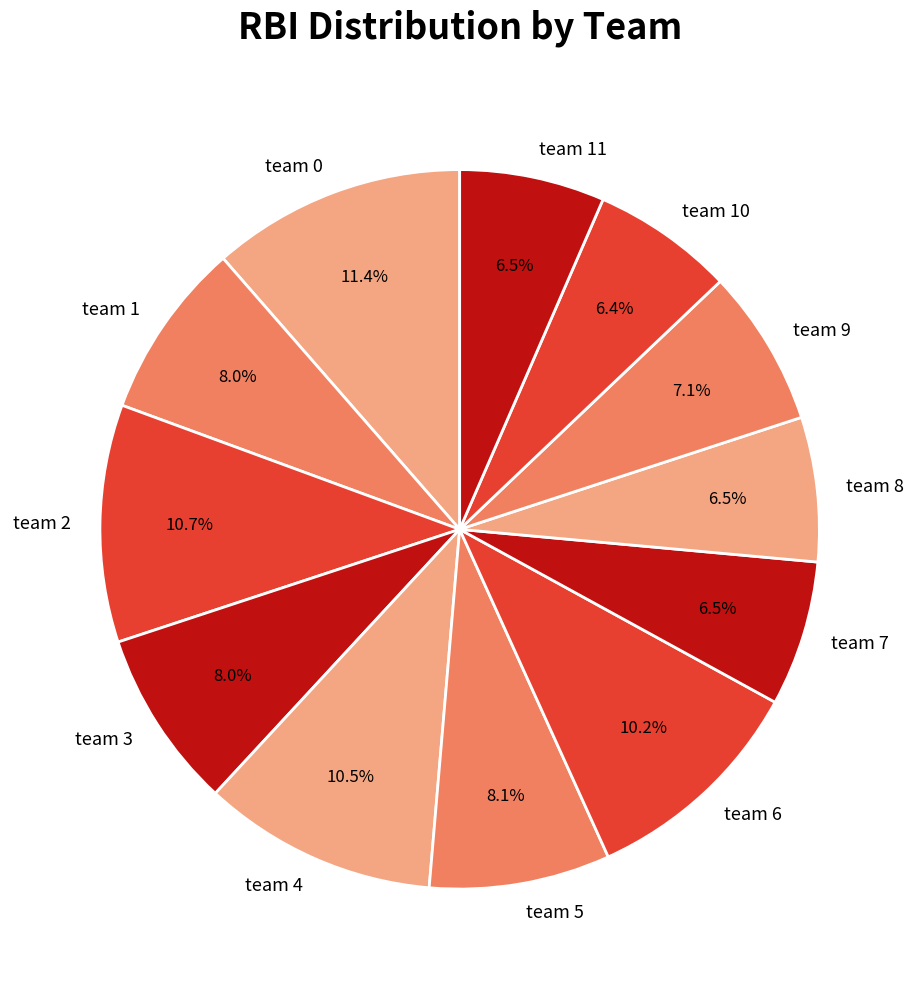

What is the ratio of the value at team 11 to the value at team 2?

0.6